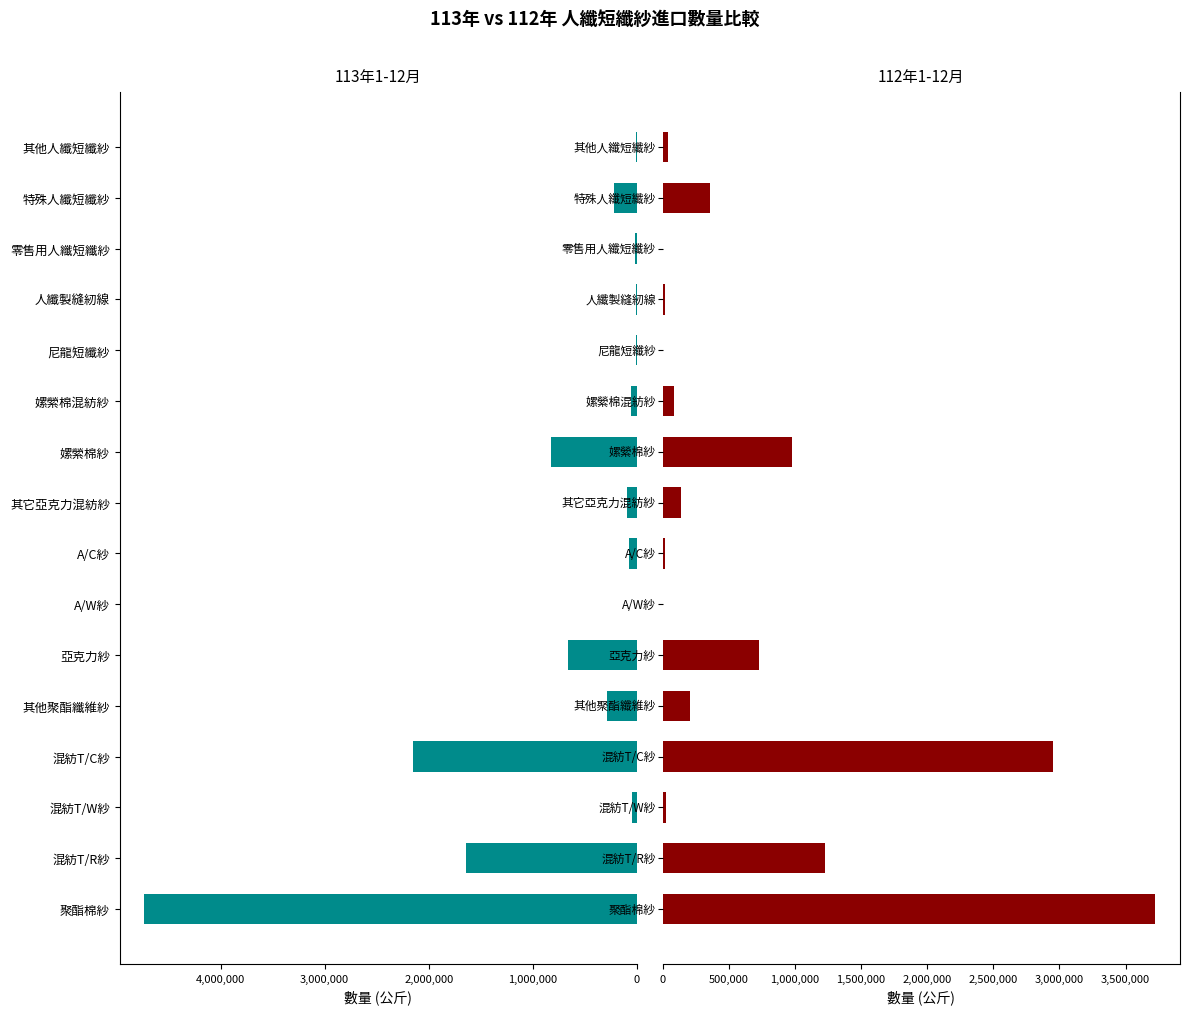

Which series has the widest spread of values?

113年數量(公斤)